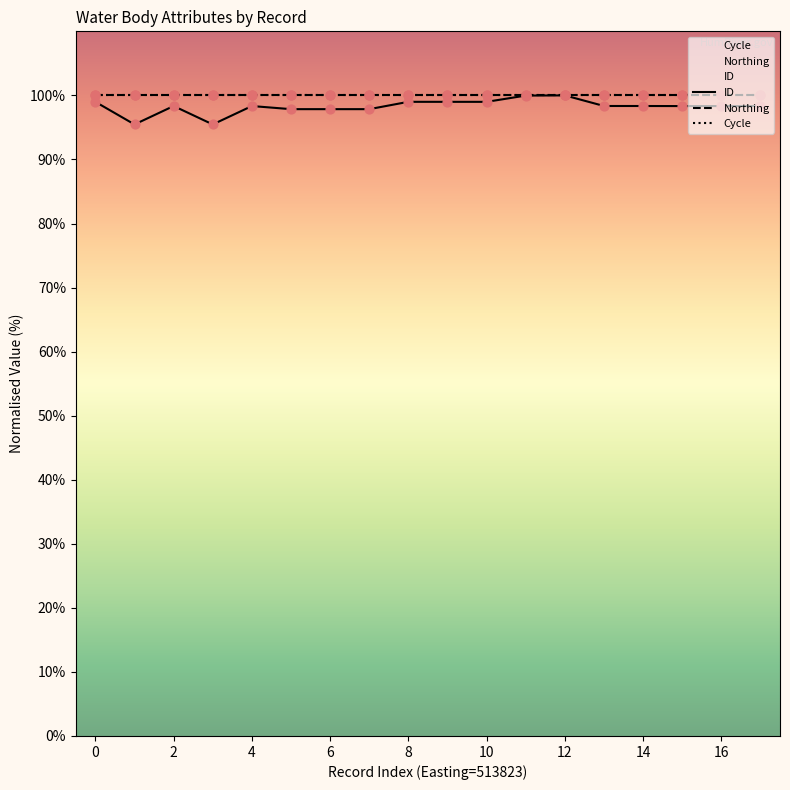

Which series reaches the maximum Y coordinate?

ID